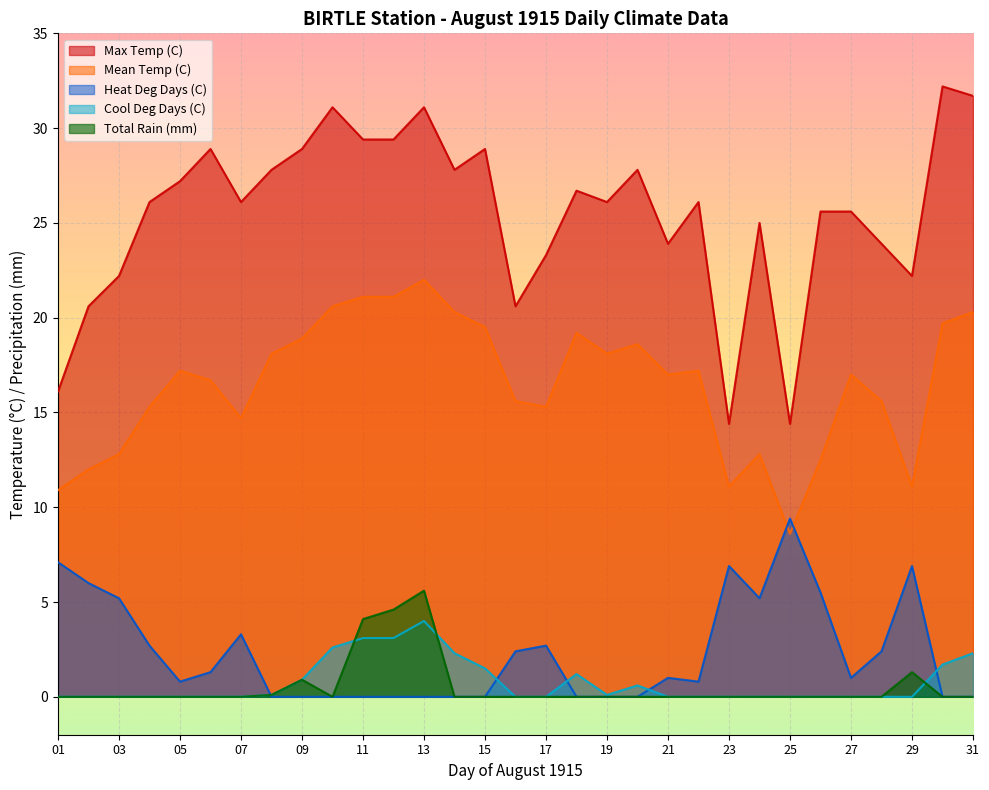

How many data points in Max Temp (C) are less than 26?

13